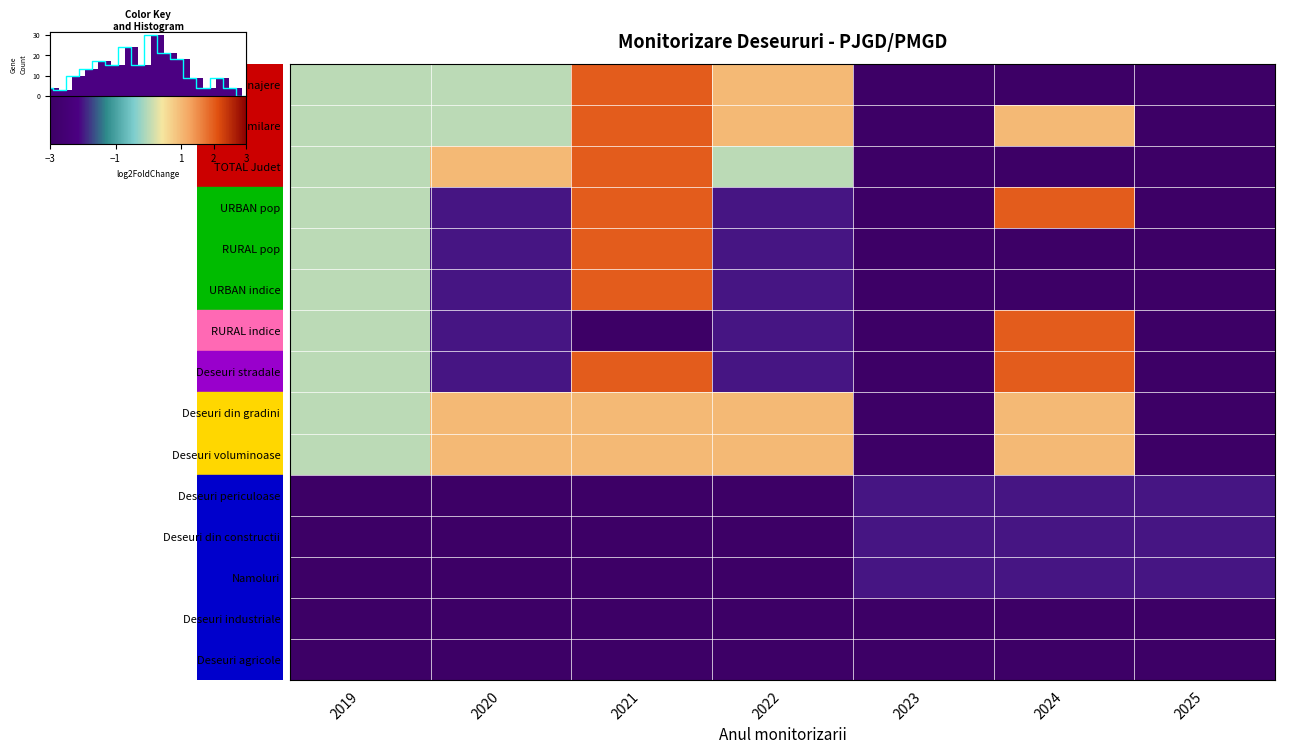

How many values in the RURAL indice series exceed -2?

2